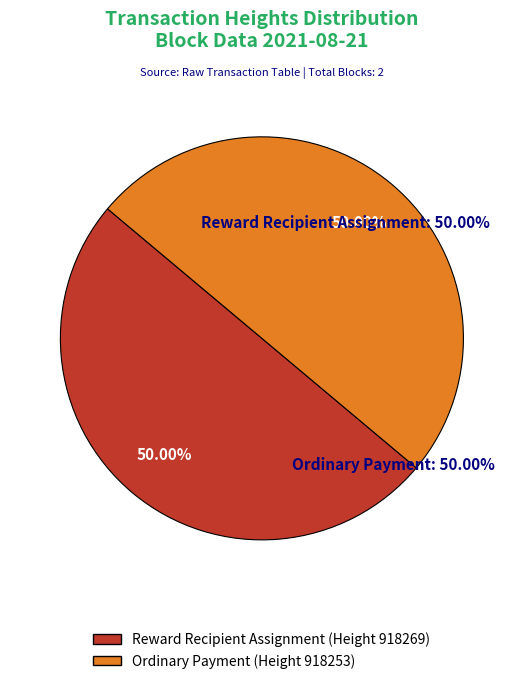

What percentage is the 918253 slice, to the nearest percent?

50%